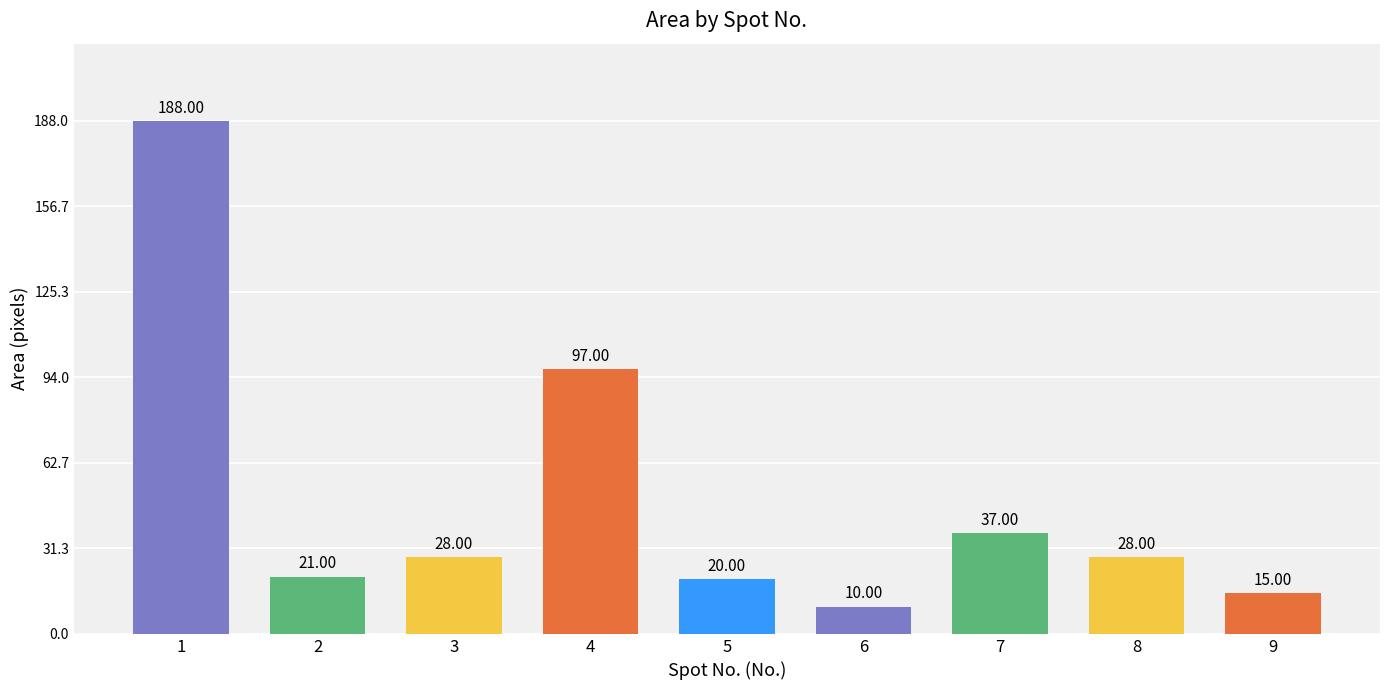

Reading left to right, what are all the values shown in this chart?

188	21	28	97	20	10	37	28	15